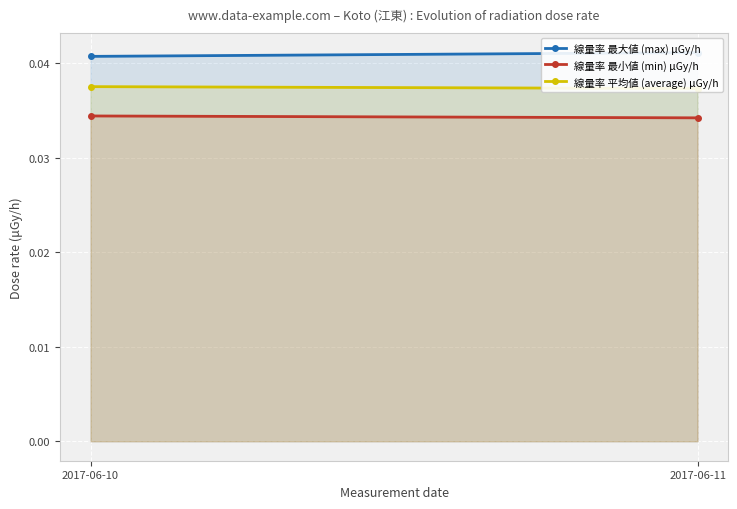

Between 2017-06-11 and 2017-06-10, which is larger?

2017-06-11